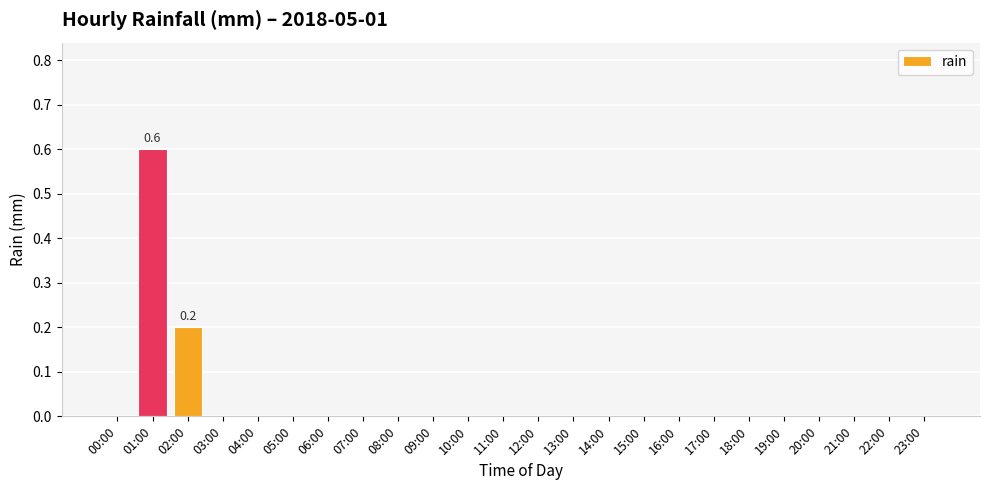

Between 17:00 and 01:00, which is larger?

01:00